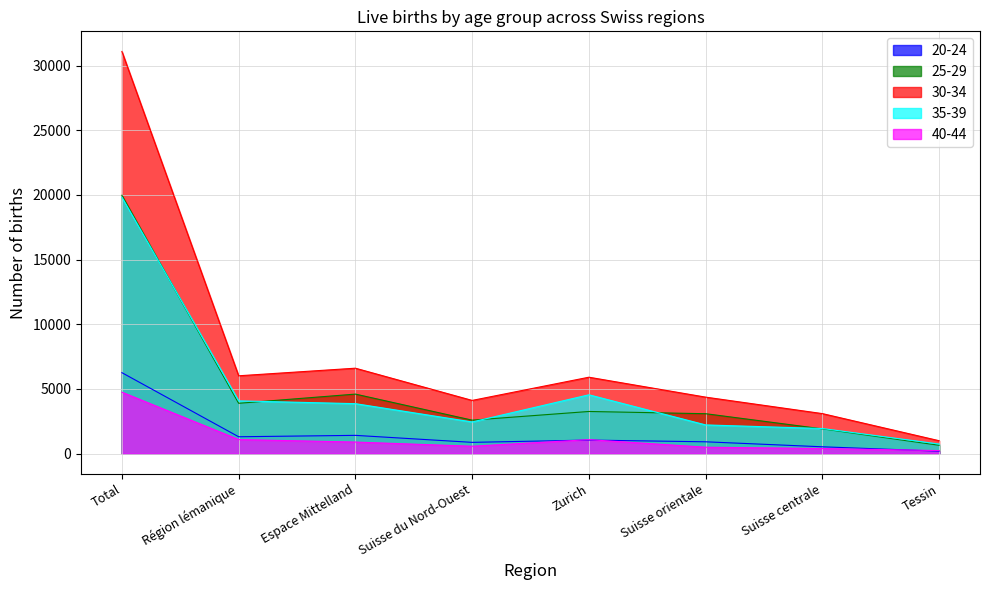

What is the label of the 4th point from the right?

Zurich